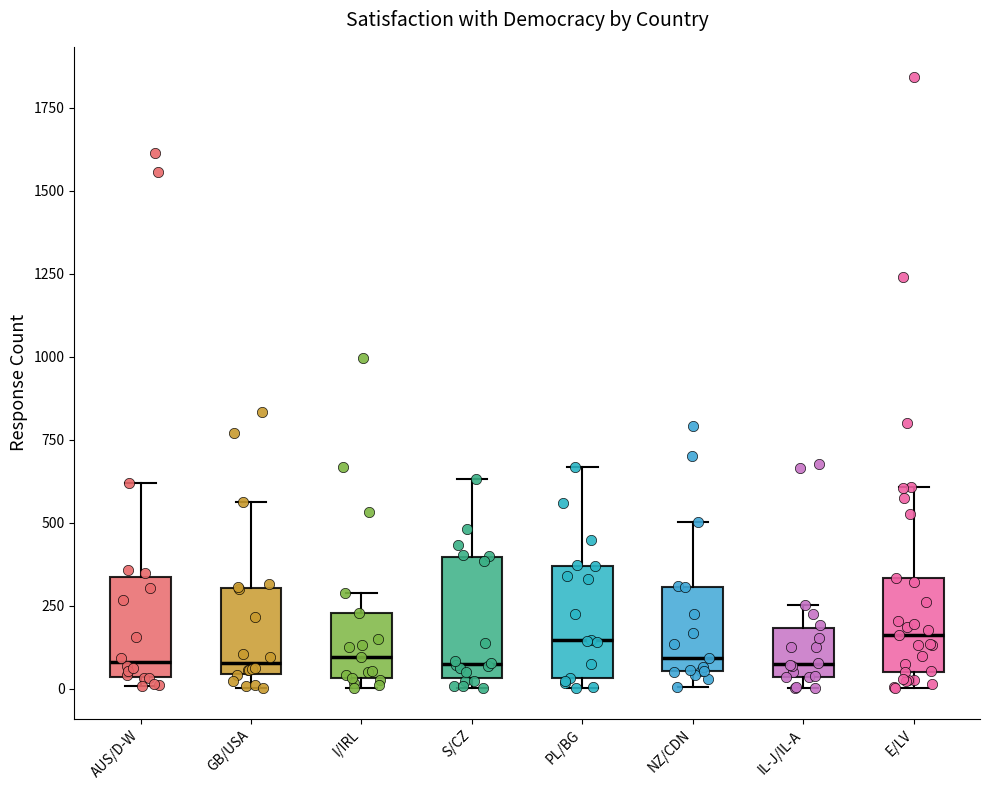

Reading left to right, transcribe this box plot: for each box, give where its median line is, the range the box spans, and where its two whiskers end, as read against the y-axis. The values are not printed on the chart, so give them approximately, as read against the axis.

AUS/D-W: median 100, box 50 to 350, whiskers 0 to 600
GB/USA: median 100, box 50 to 300, whiskers 0 to 550
I/IRL: median 100, box 50 to 250, whiskers 0 to 300
S/CZ: median 50 (just above the box's lower edge), box 50 to 400, whiskers 0 to 650
PL/BG: median 150, box 50 to 350, whiskers 0 to 650
NZ/CDN: median 100, box 50 to 300, whiskers 0 to 500
IL-J/IL-A: median 50 (just above the box's lower edge), box 50 to 200, whiskers 0 to 250
E/LV: median 150, box 50 to 350, whiskers 0 to 600